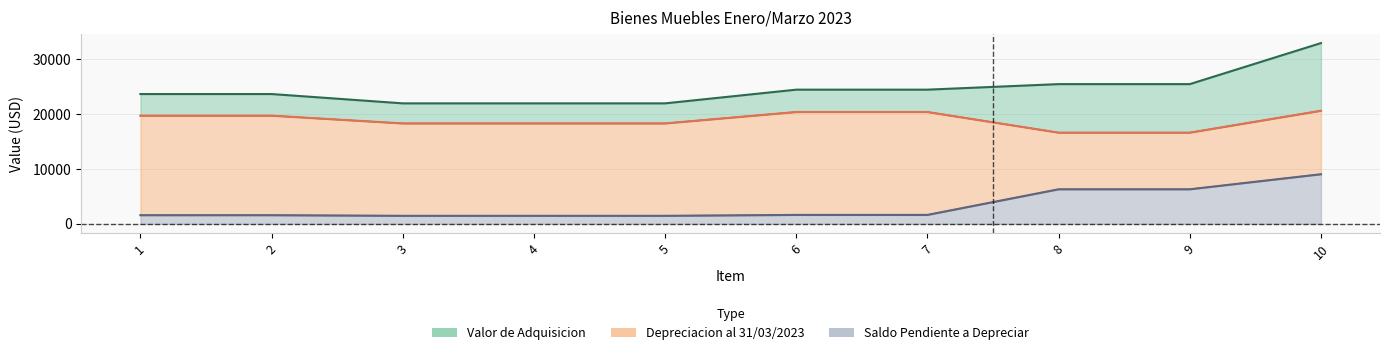

Is the value of Valor de Adquisicion at 4 greater than the value of Saldo Pendiente a Depreciar at 5?

Yes